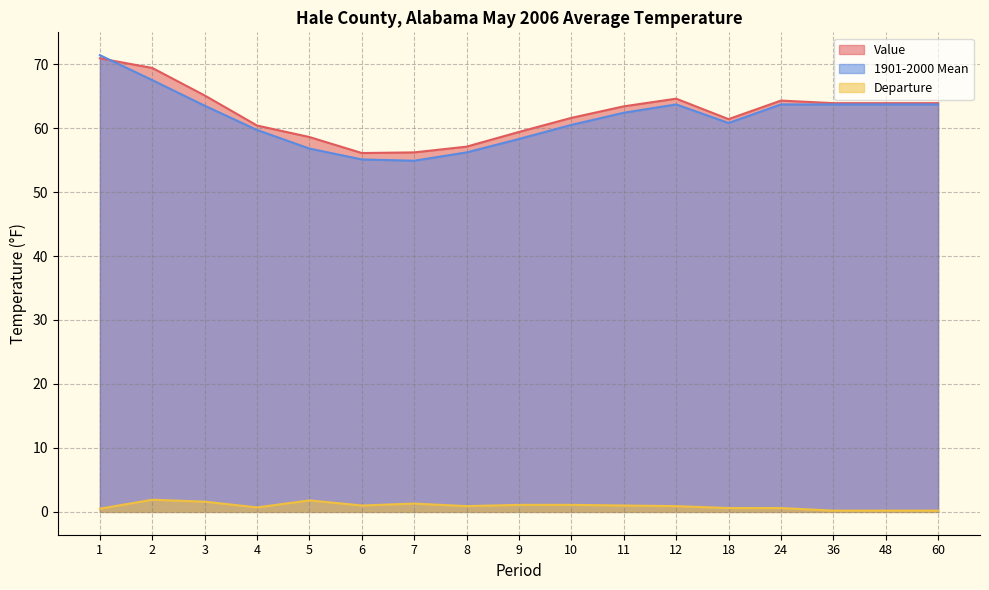

What is the lowest value of the Departure series?

0.2